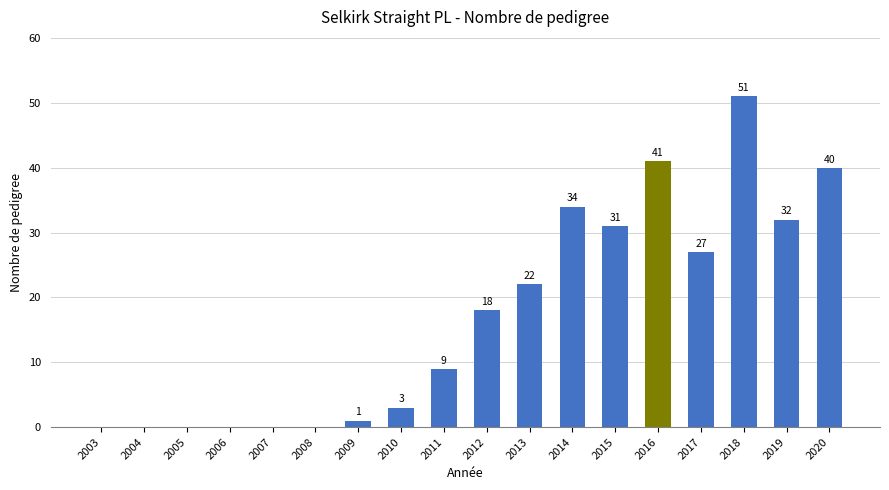

True or false: the data shows 0 at 2003.

True